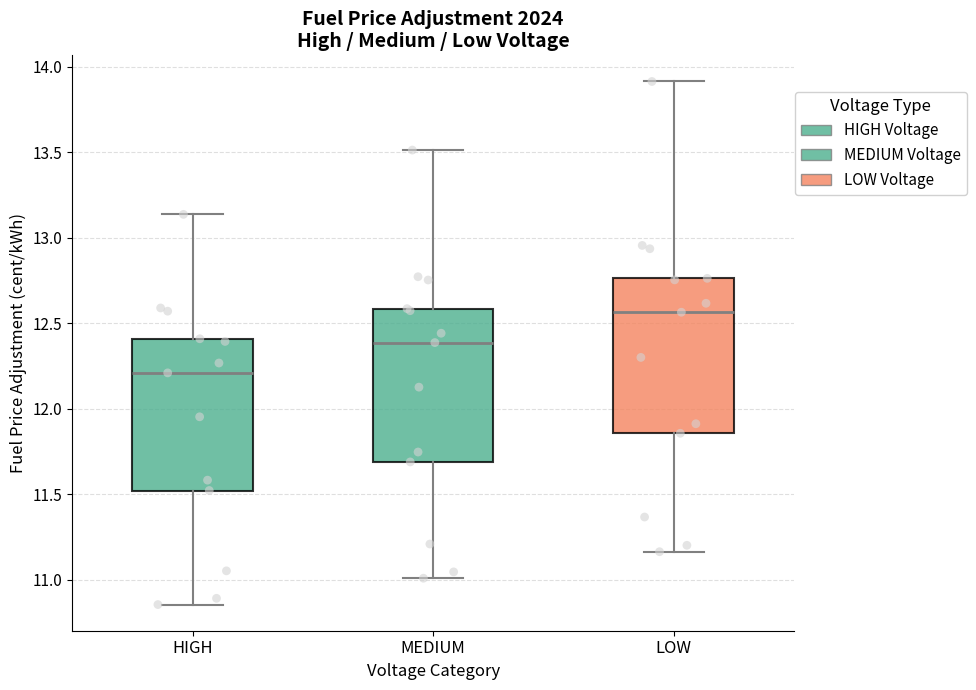

Where is the lower edge of the box for LOW on the y-axis? The values are not printed on the chart, so give them approximately, as read against the axis.

11.85